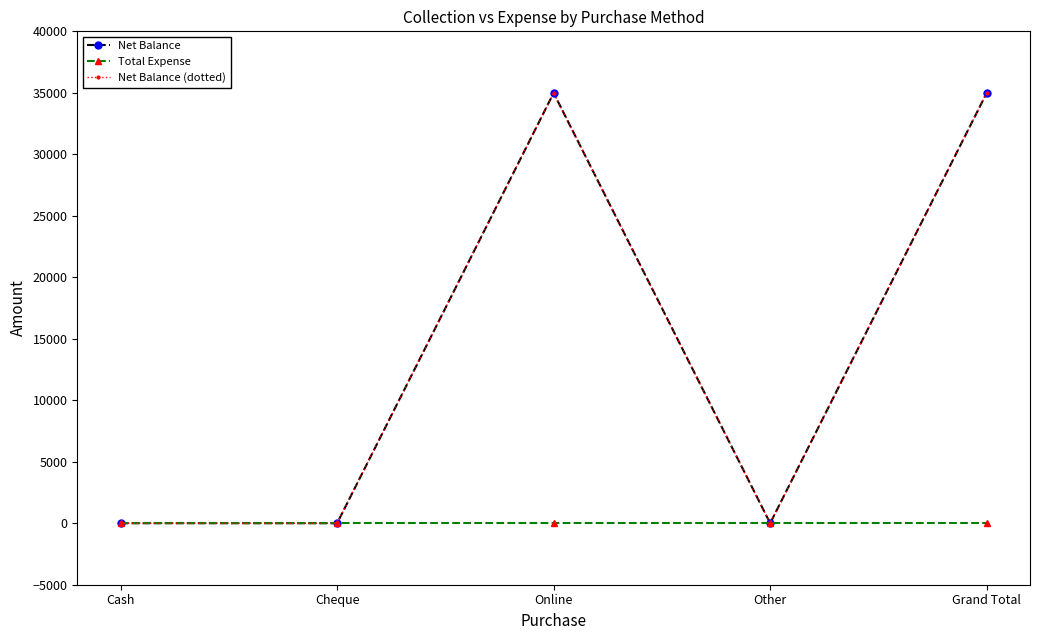

Reading right to left, list all the values displayed in this chart.

Net Balance: 34987	0	34987	0	0
Total Expense: 0	0	0	0	0
Net Balance (dotted): 34987	0	34987	0	0